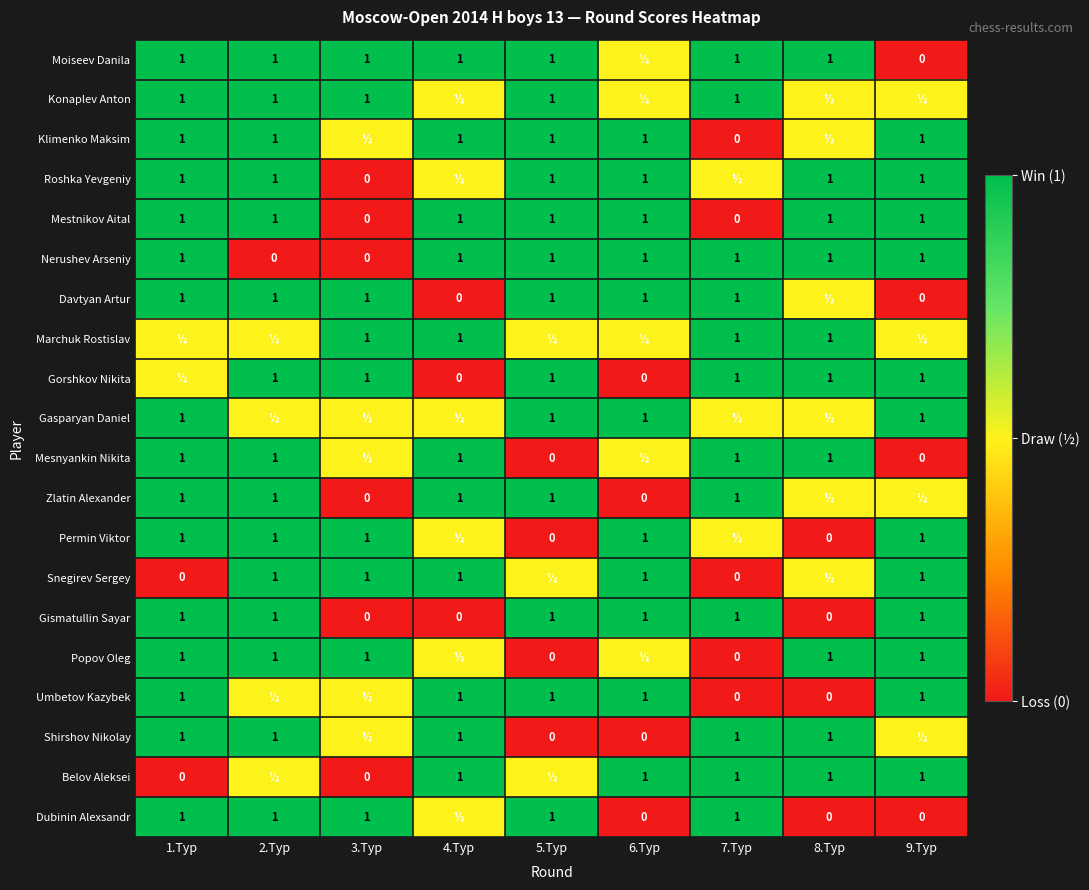

Is it true that Moiseev Danila equals 1.7 at 4.Тур?

False